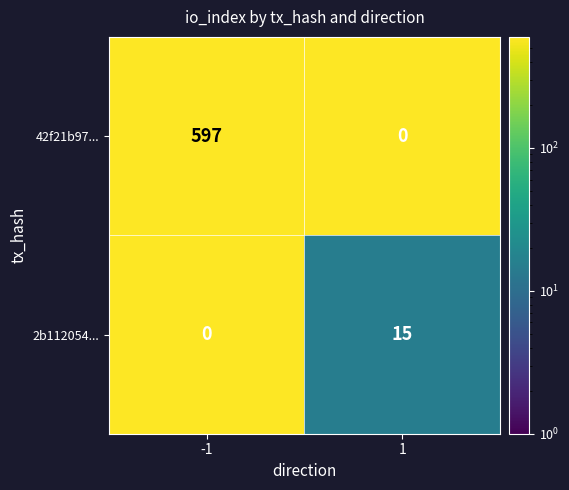

The value of 42f21b97... at 1 is 0. True or false?

True